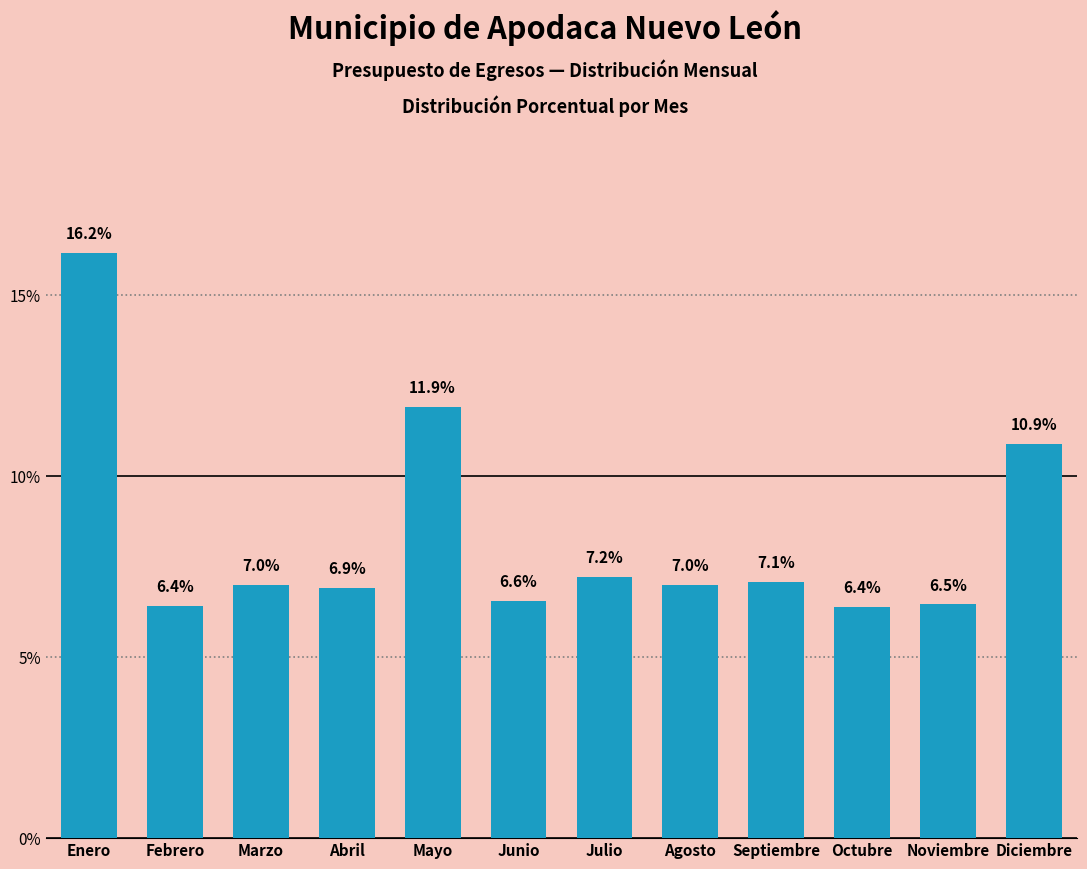

Reading left to right, transcribe all the data shown in this chart.

16.2	6.4	7.0	6.9	11.9	6.6	7.2	7.0	7.1	6.4	6.5	10.9